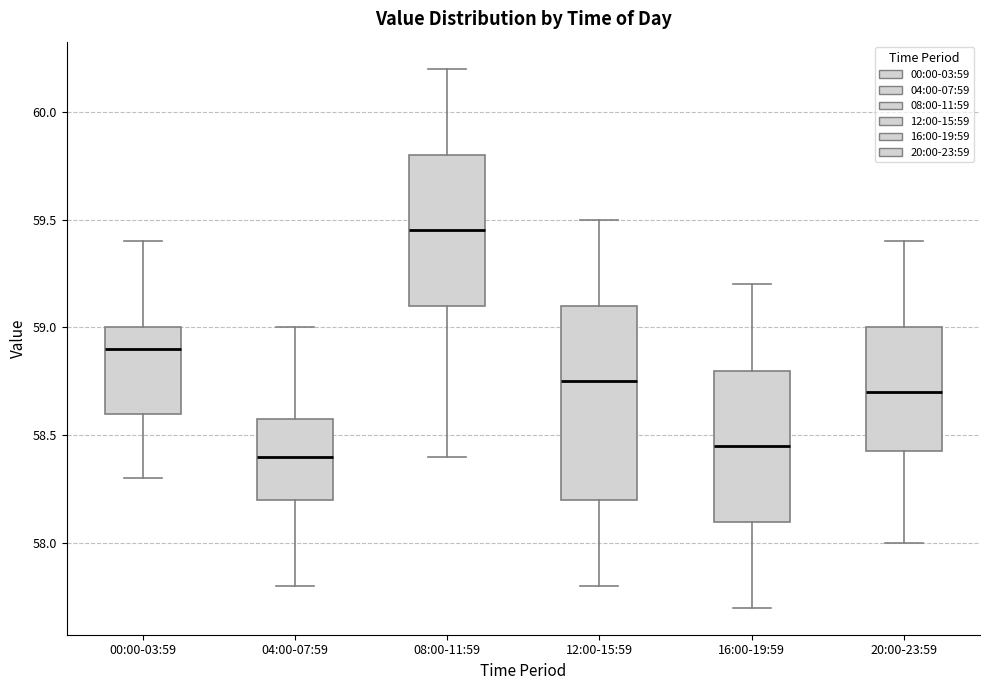

Reading left to right, transcribe this box plot: for each box, give where its median line is, the range the box spans, and where its two whiskers end, as read against the y-axis. The values are not printed on the chart, so give them approximately, as read against the axis.

00:00-03:59: median 58.90, box 58.60 to 59.00, whiskers 58.30 to 59.40
04:00-07:59: median 58.40, box 58.20 to 58.60, whiskers 57.80 to 59.00
08:00-11:59: median 59.45, box 59.10 to 59.80, whiskers 58.40 to 60.20
12:00-15:59: median 58.75, box 58.20 to 59.10, whiskers 57.80 to 59.50
16:00-19:59: median 58.45, box 58.10 to 58.80, whiskers 57.70 to 59.20
20:00-23:59: median 58.70, box 58.45 to 59.00, whiskers 58.00 to 59.40